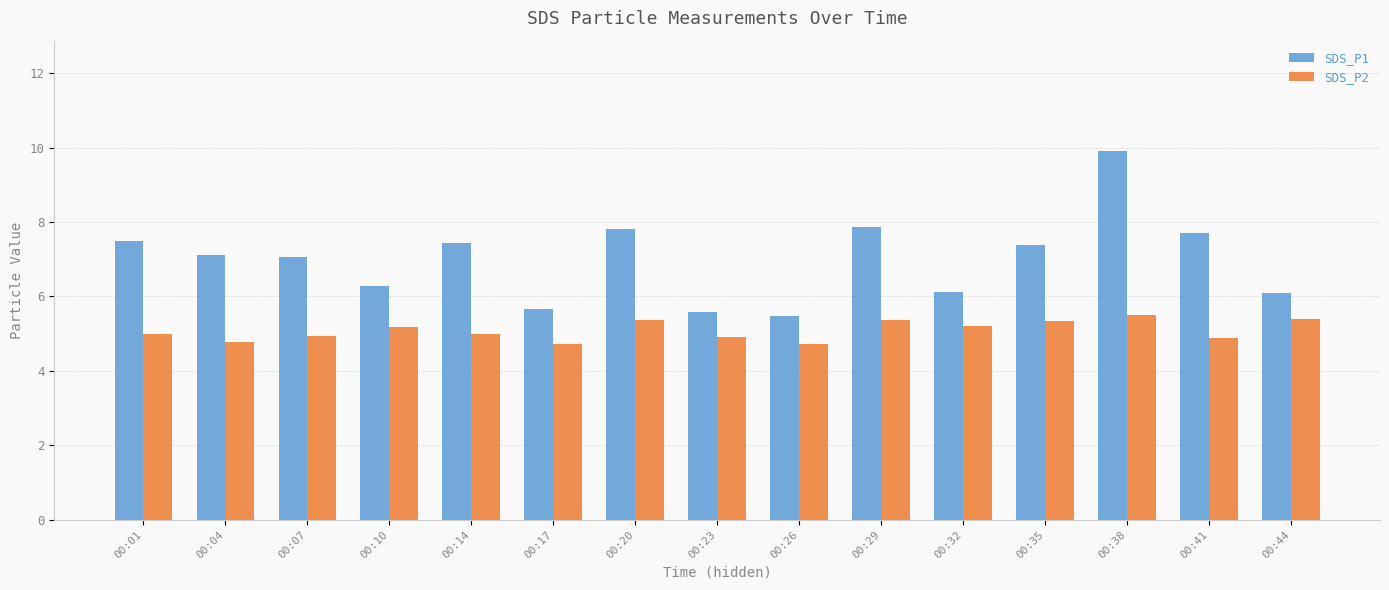

What is the sum of the SDS_P1 values at 00:29 and 00:44?

14.0